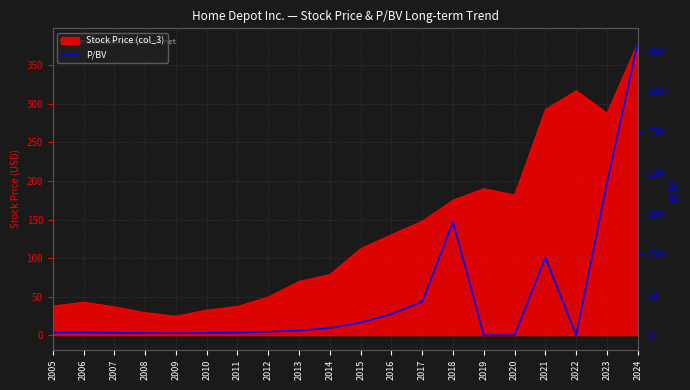

The value of Stock Price (col_3) at 2010 is 55.4. True or false?

False